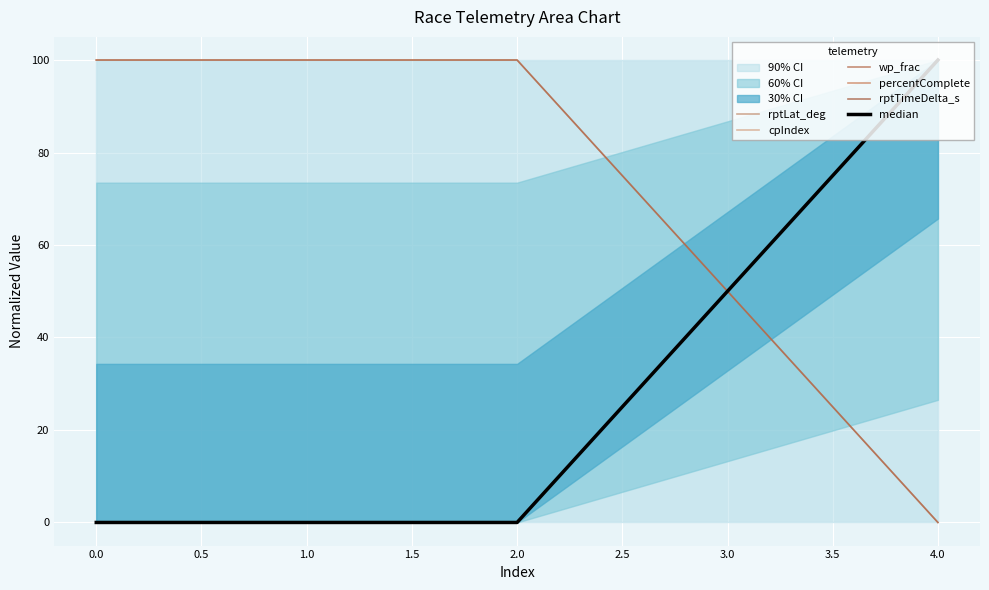

Reading left to right, list all the values displayed in this chart.

rptLat_deg: 100.0	100.0	0.0
cpIndex: 0.0	0.0	100.0
wp_frac: 100.0	100.0	0.0
percentComplete: 0.0	0.0	100.0
rptTimeDelta_s: 0.0	0.0	100.0
median: 0.0	0.0	100.0